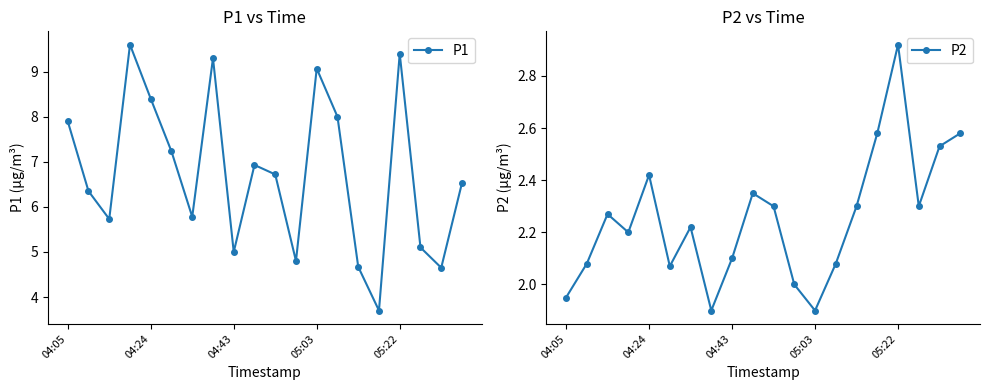

True or false: P2 has more than 2 points higher than both neighbors.

True